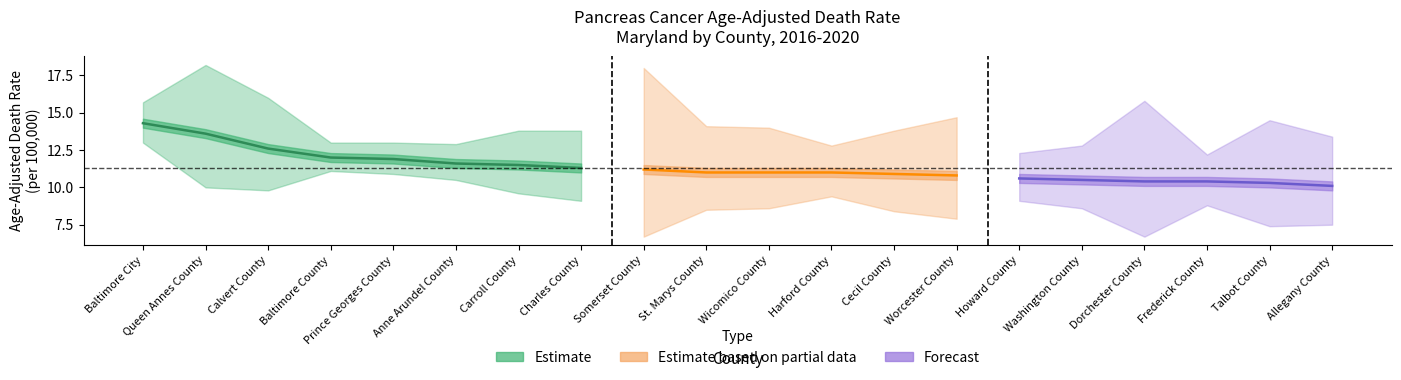

What position from the right is Wicomico County?

10